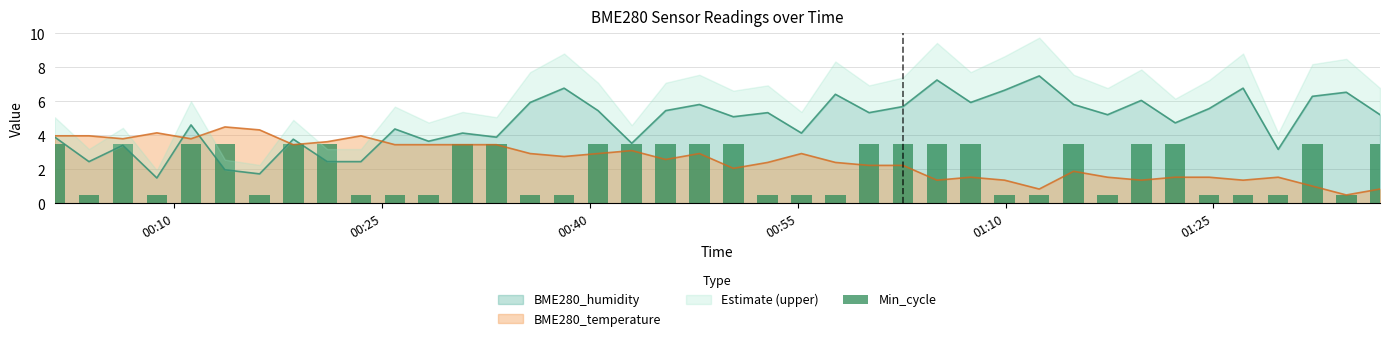

The value at 20 is 6.0. True or false?

False